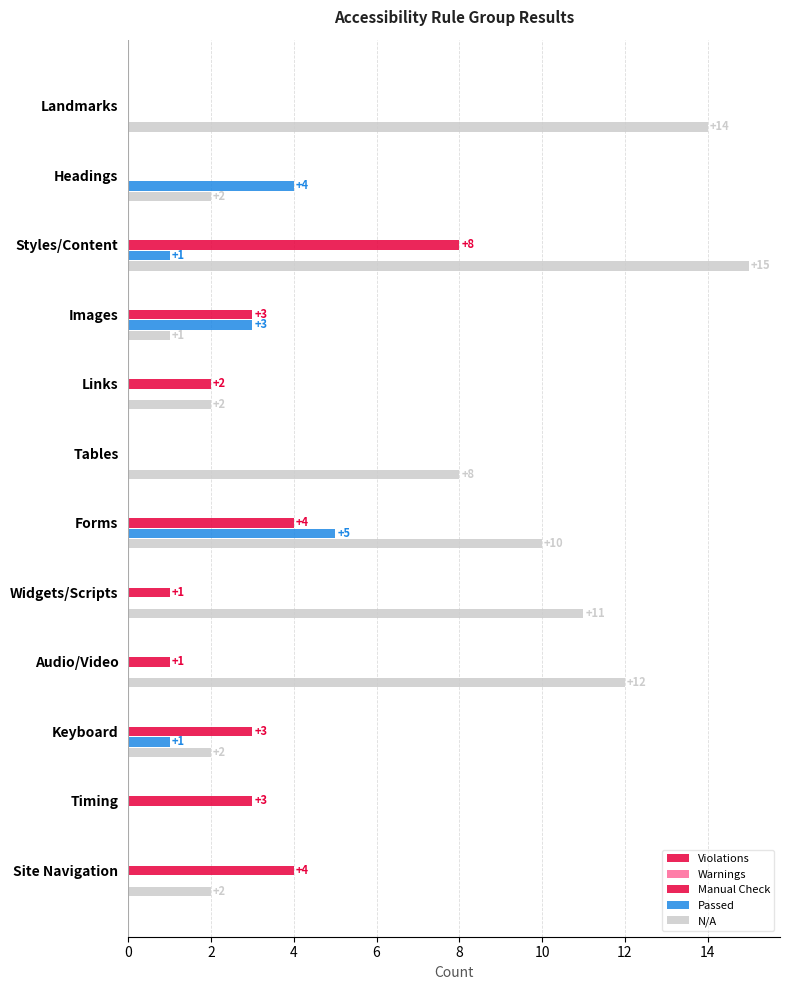

How many positive values does the Manual Check series have?

9